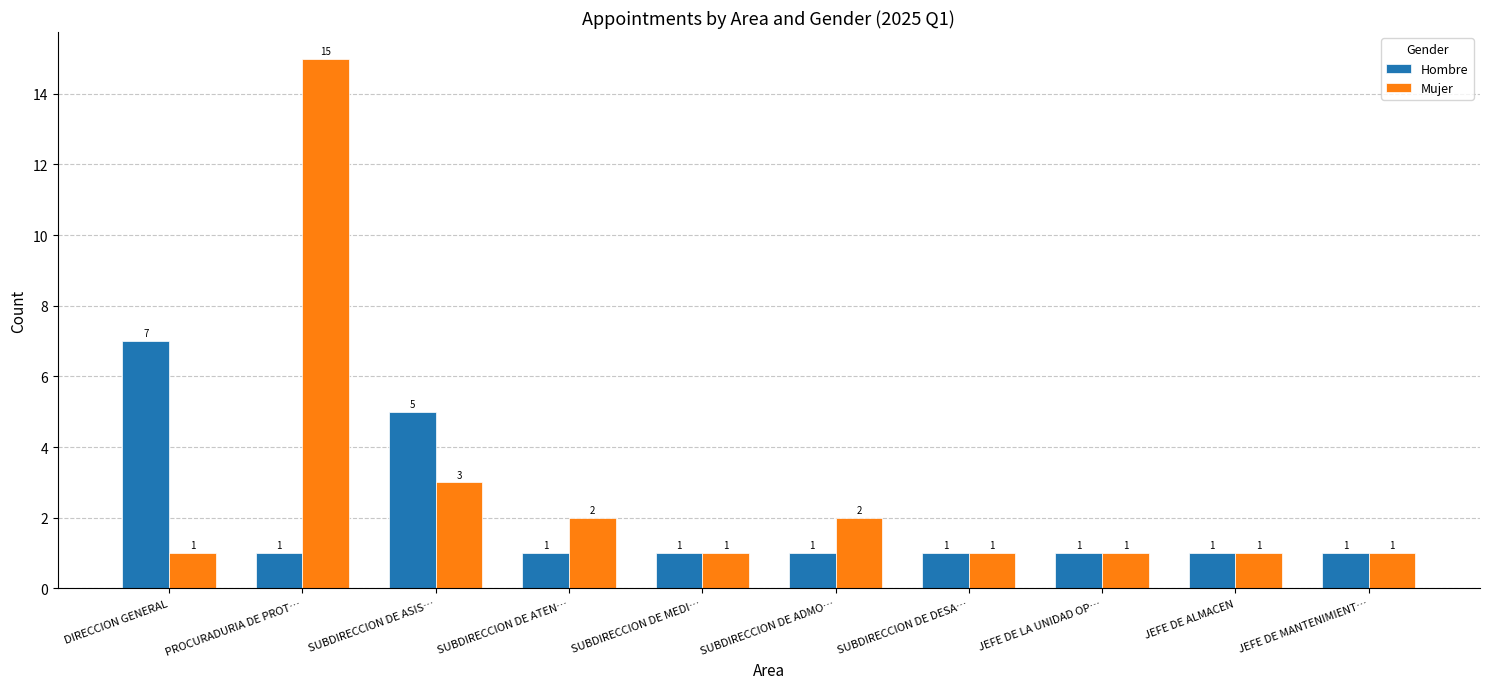

What is the minimum value shown in the chart?

1